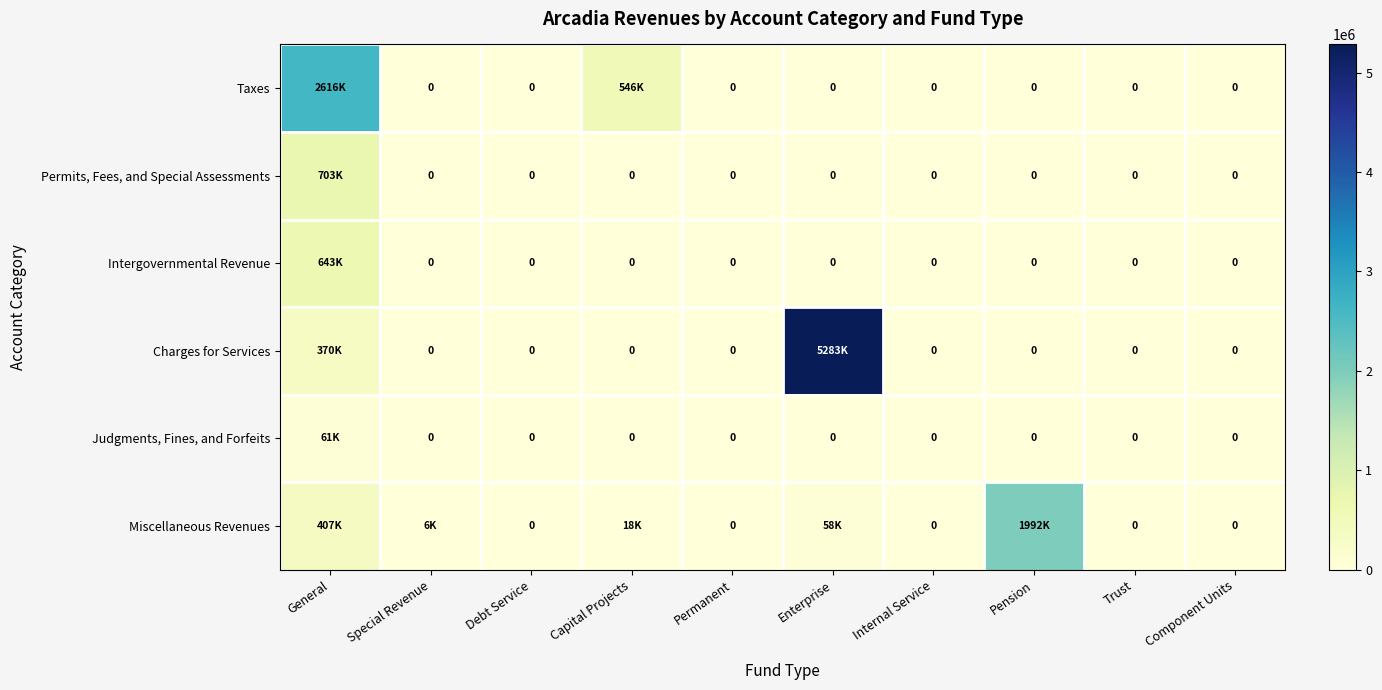

Rank the series by their maximum value, from highest to lowest.

Charges for Services, Taxes, Miscellaneous Revenues, Permits, Fees, and Special Assessments, Intergovernmental Revenue, Judgments, Fines, and Forfeits